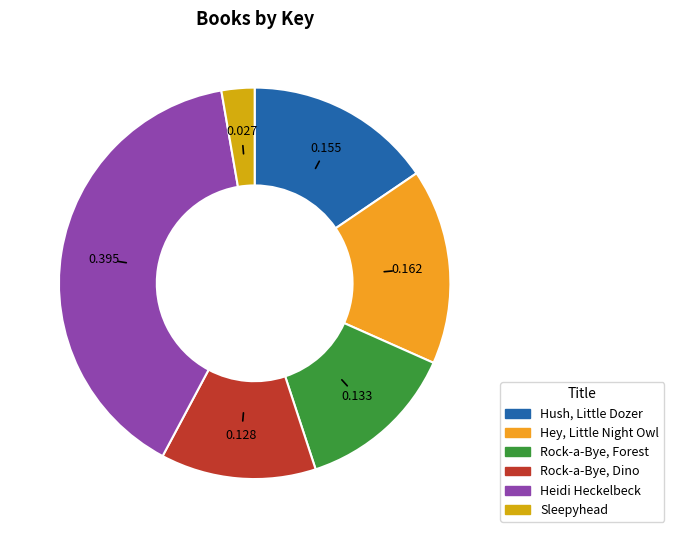

True or false: Sleepyhead accounts for 1% of the total.

False